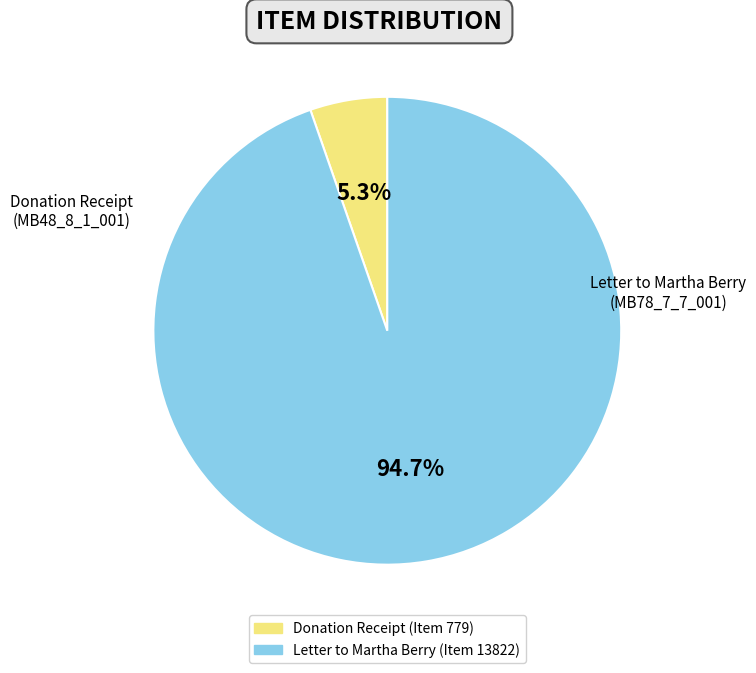

Does any single category account for the majority?

Yes